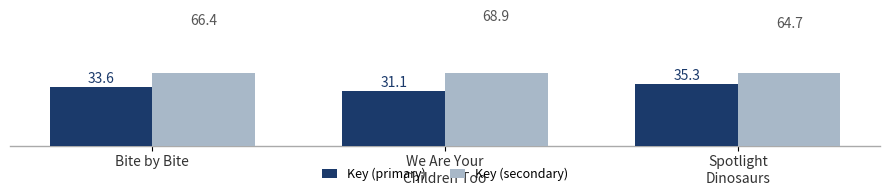

Which series has the widest spread of values?

Key (secondary)